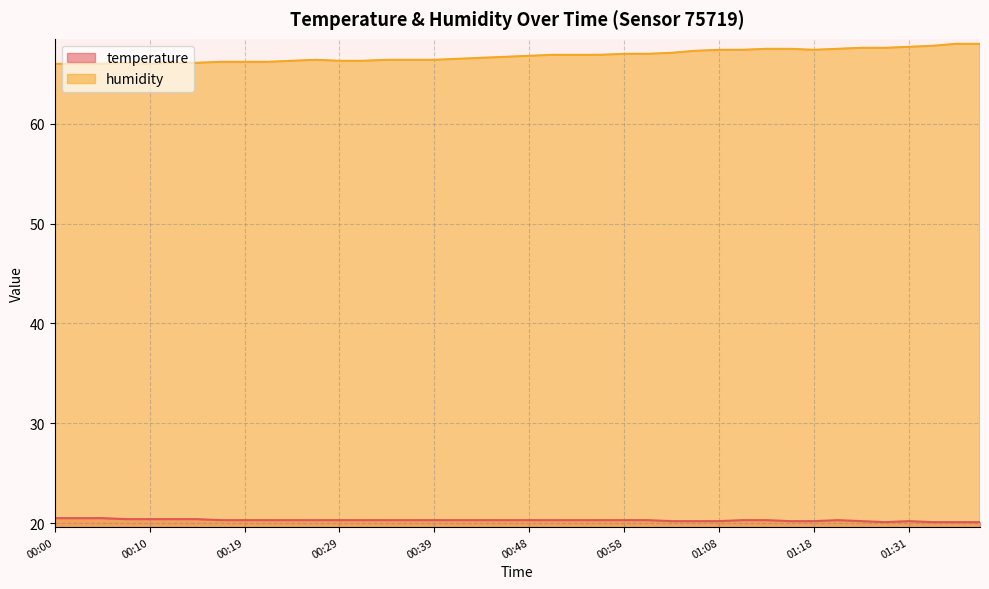

What is the spread (max minus min) of values at 00:58?

46.7